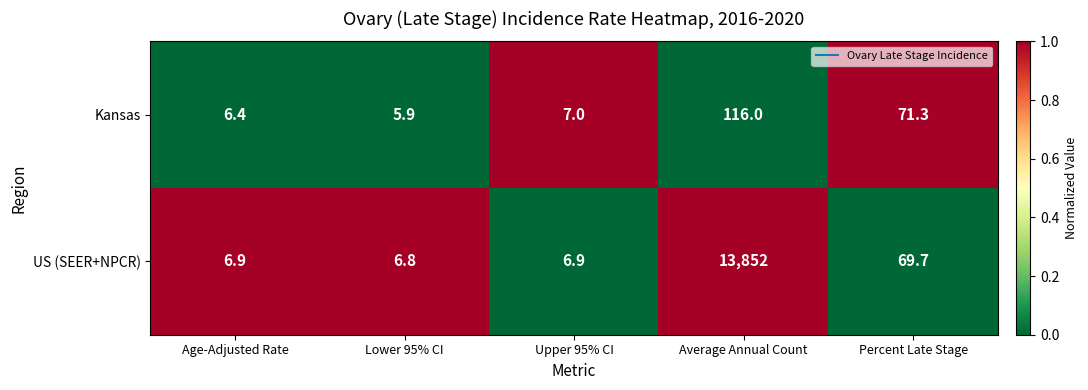

Which series has the largest total across all categories?

US (SEER+NPCR)